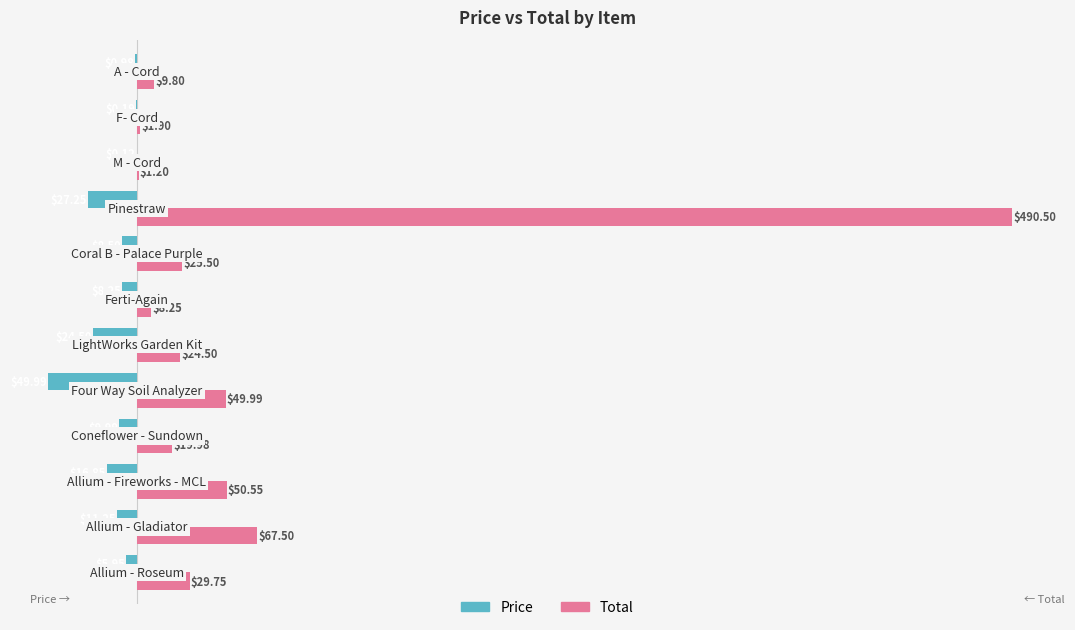

What is the sum of all Price values?

-163.8